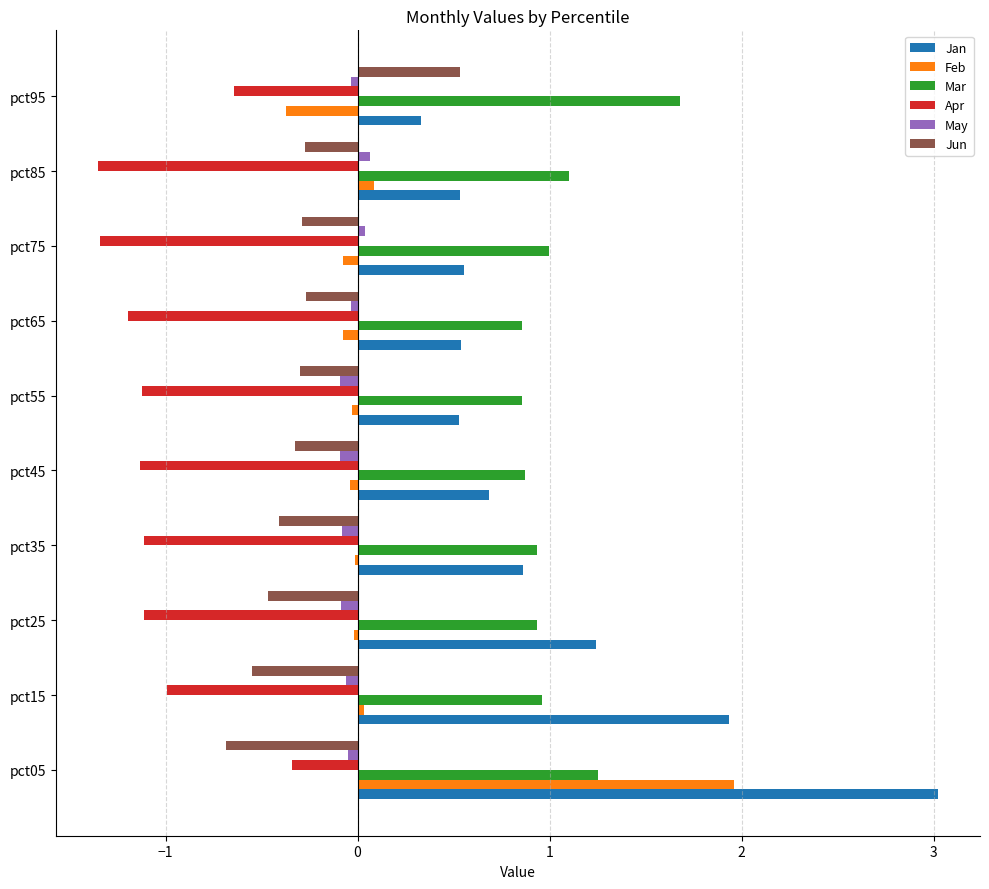

Which category has the highest value across all series?

pct05